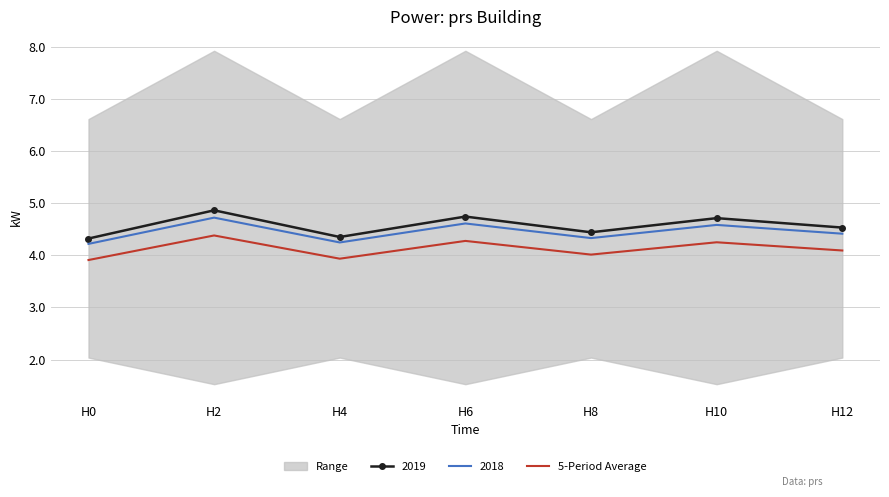

What is the difference between the maximum and minimum values?

0.5